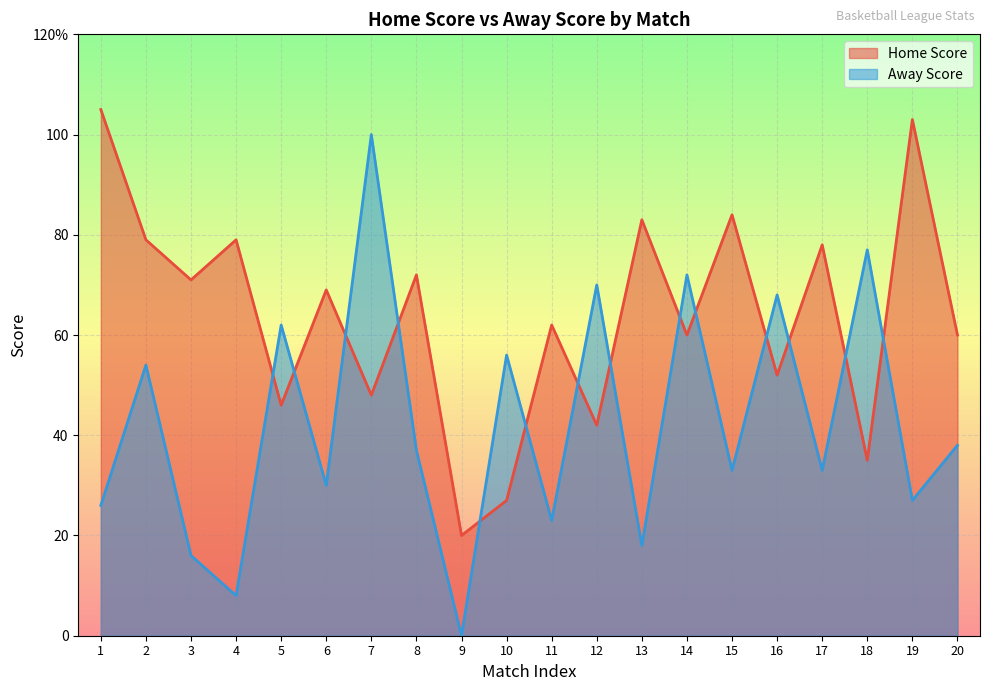

List the series in order of their peak value, highest first.

Home Score, Away Score